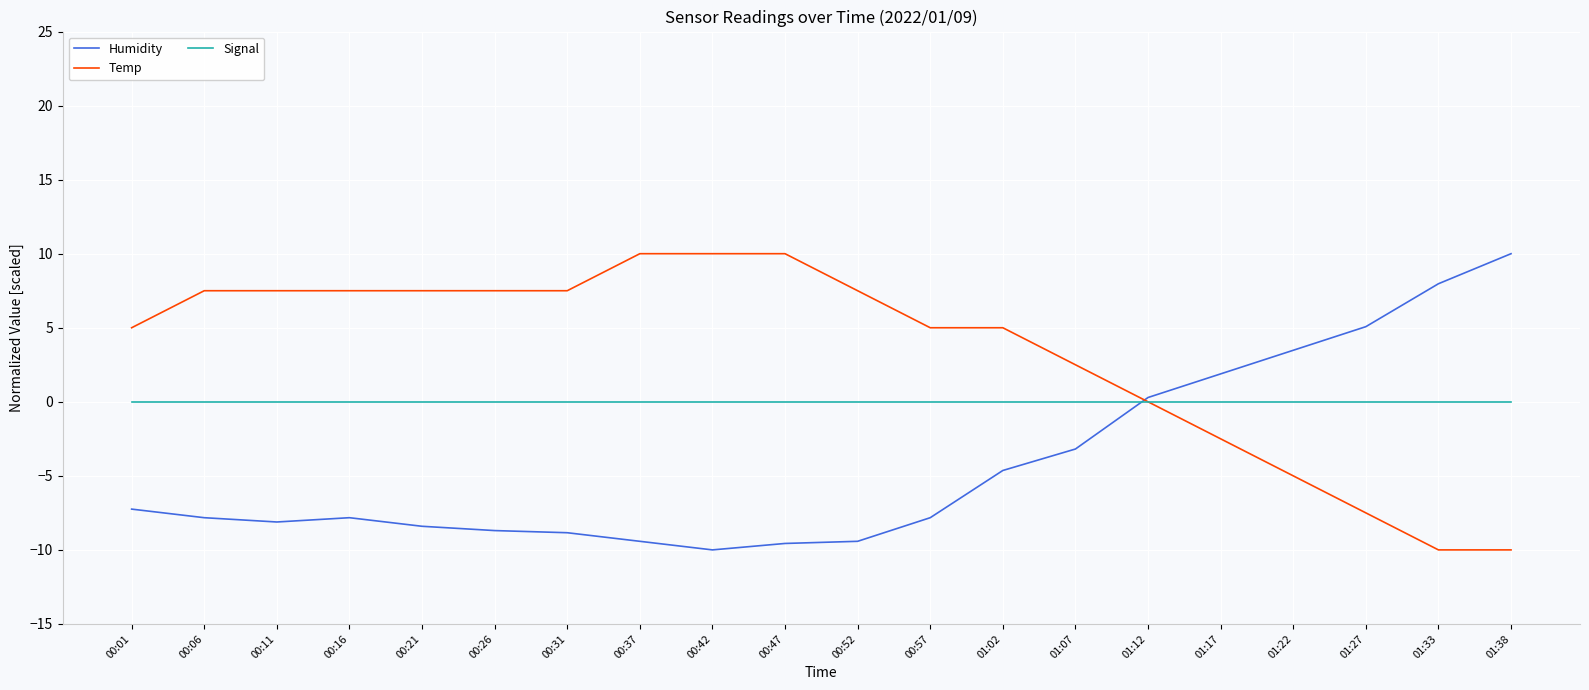

Does the chart display data point markers on the line(s)?

No